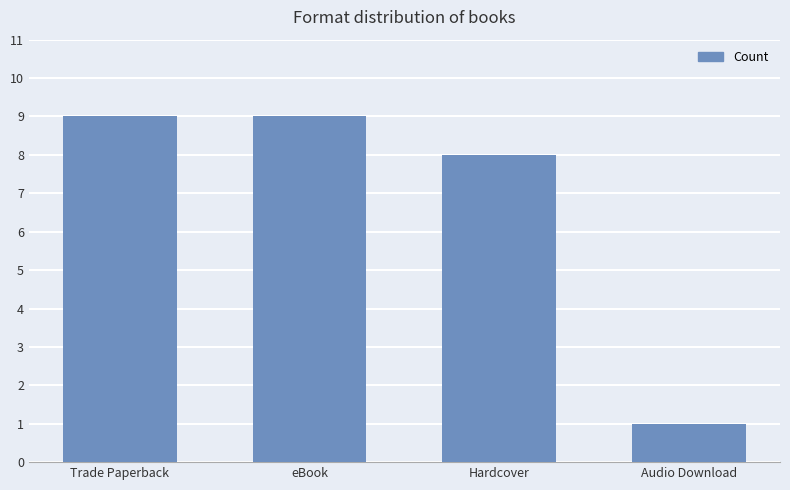

At which label is the value closest to 5?

Hardcover